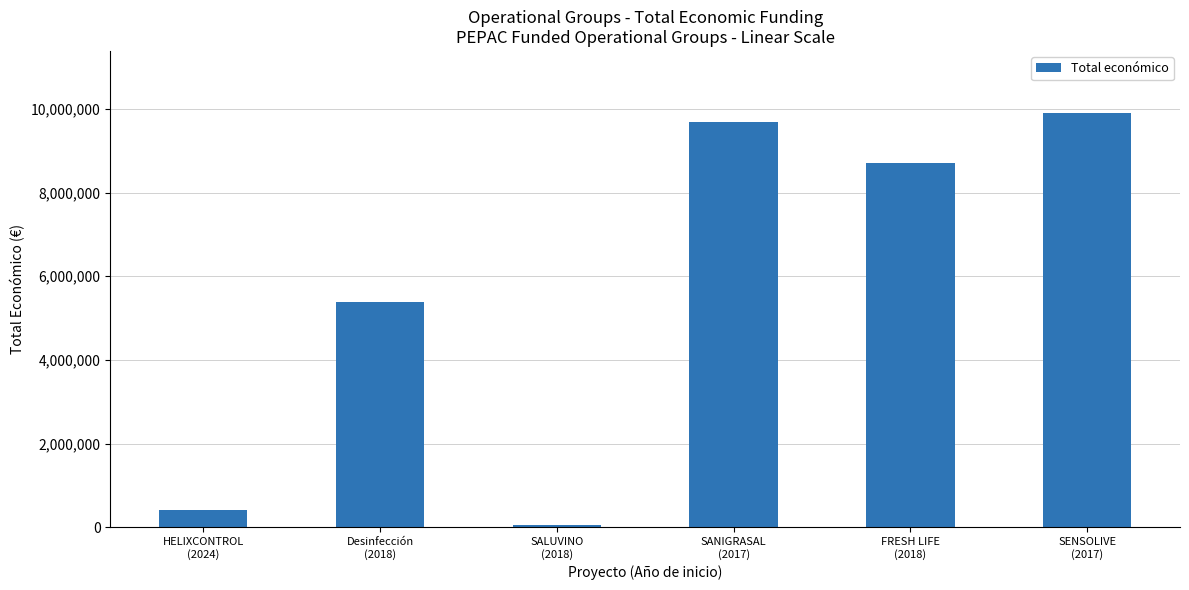

Reading left to right, what are all the values shown in this chart?

HELIXCONTROL
(2024)=424720	Desinfección
(2018)=5385177	SALUVINO
(2018)=49342	SANIGRASAL
(2017)=9695285	FRESH LIFE
(2018)=8701686	SENSOLIVE
(2017)=9900193